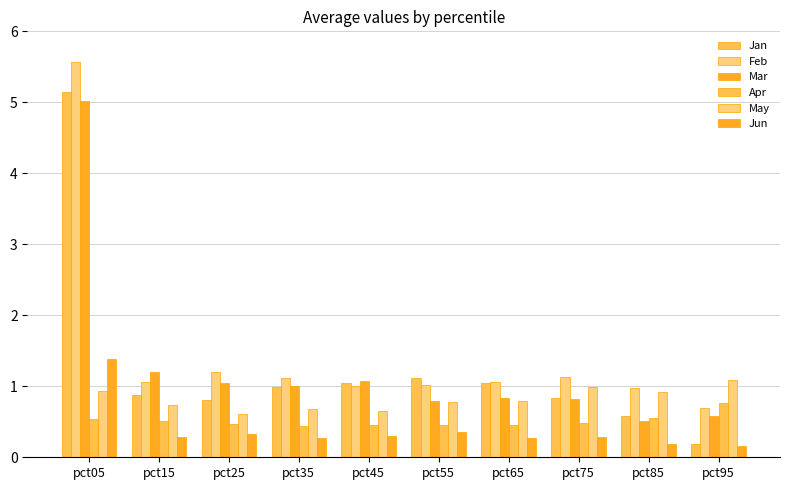

What is the difference between the highest and lowest values at pct45?

0.8